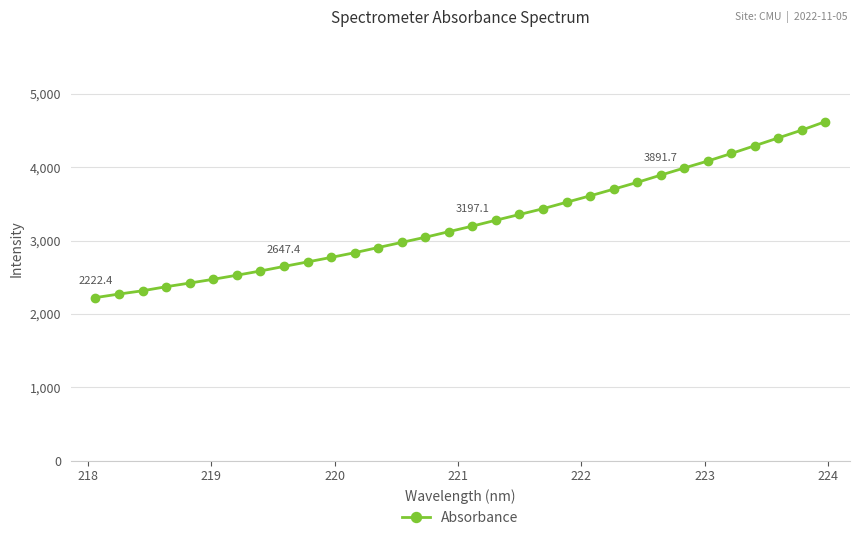

What is the greatest value displayed?

4621.4